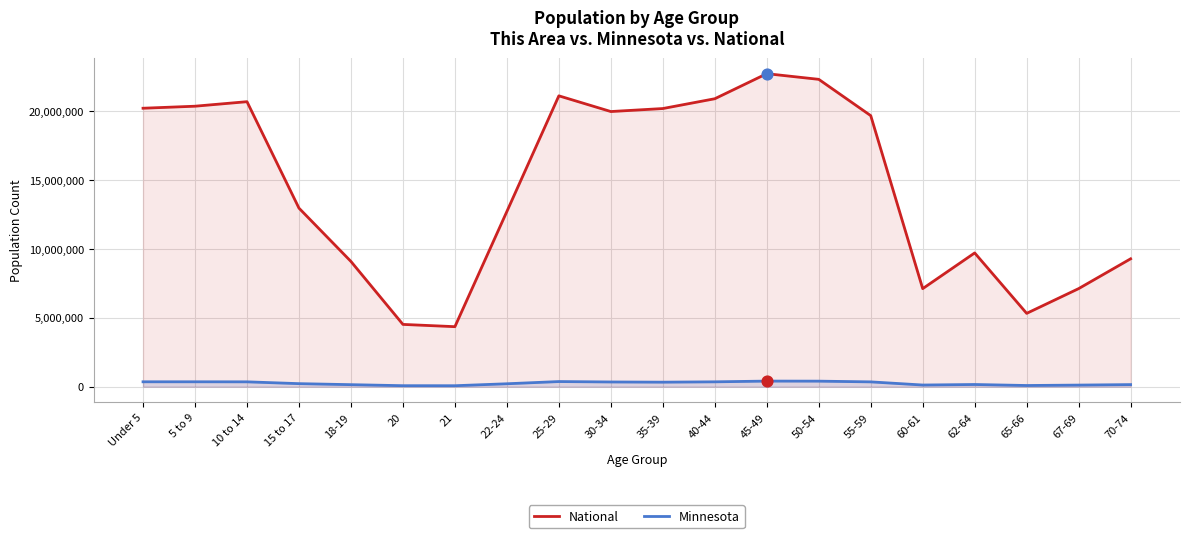

Which series has the largest Y range (max minus min)?

National